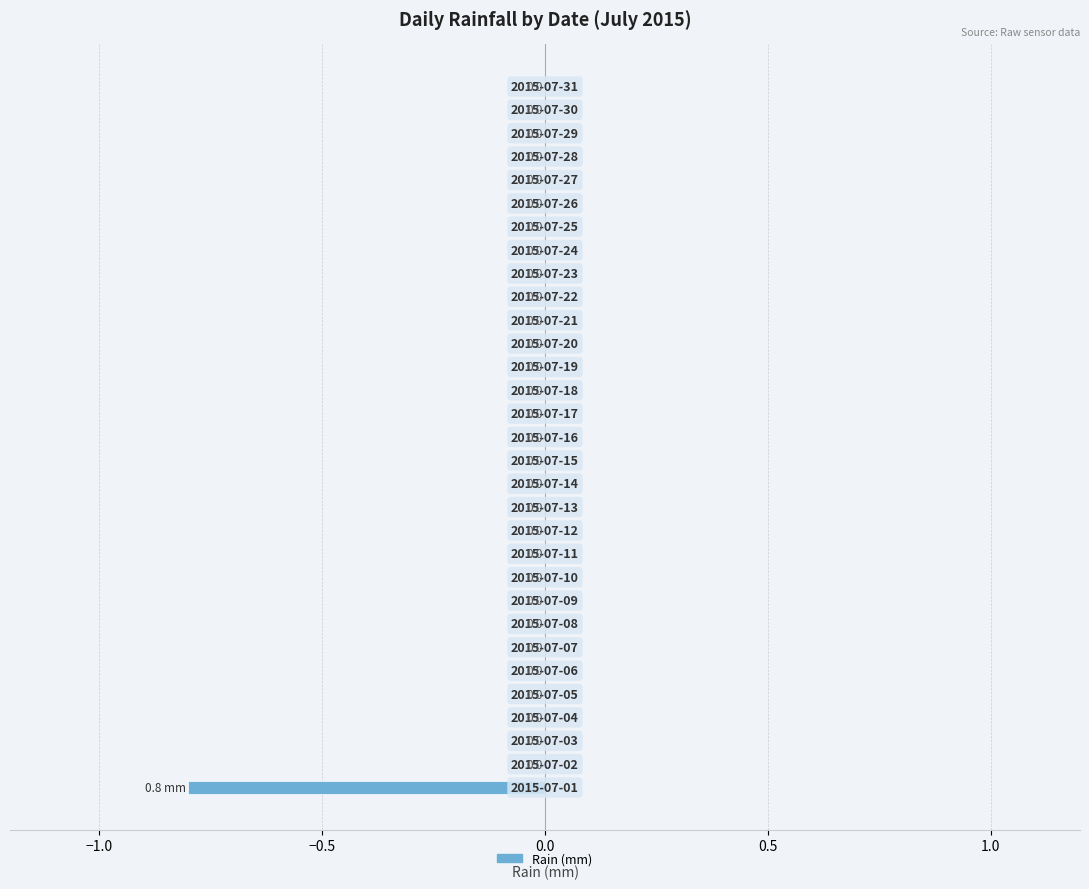

How many values are between 0 and 1?

30